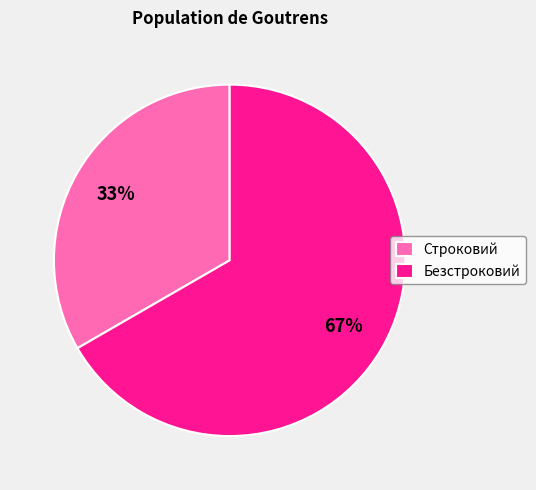

Is it true that Безстроковий is 81% of the pie?

False